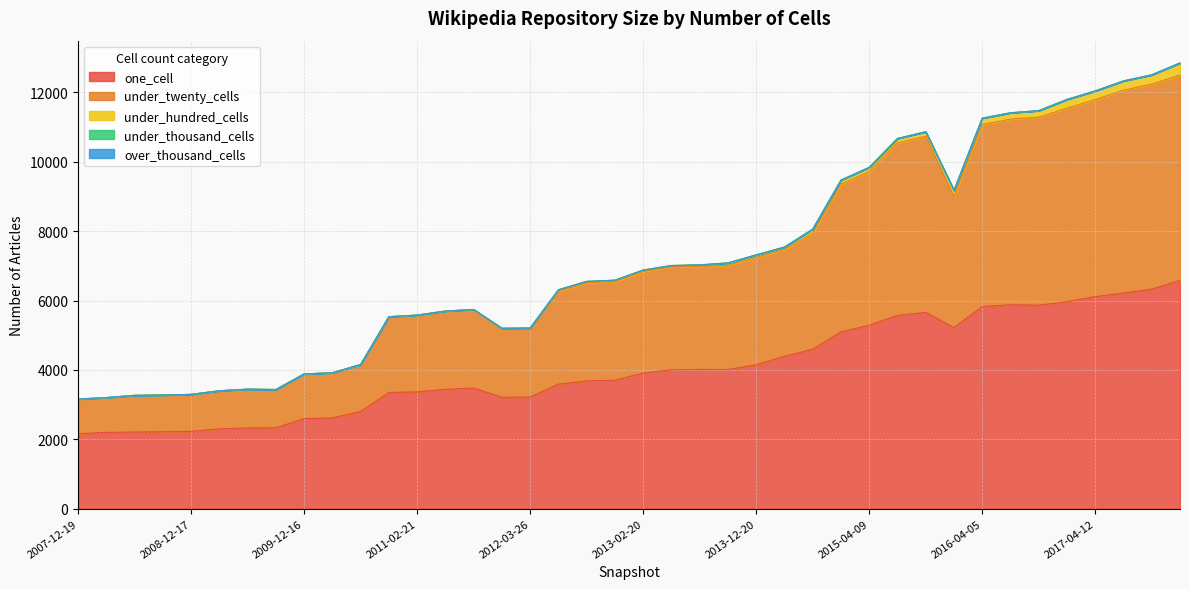

List the series in order of their peak value, lowest first.

under_thousand_cells, over_thousand_cells, under_hundred_cells, under_twenty_cells, one_cell